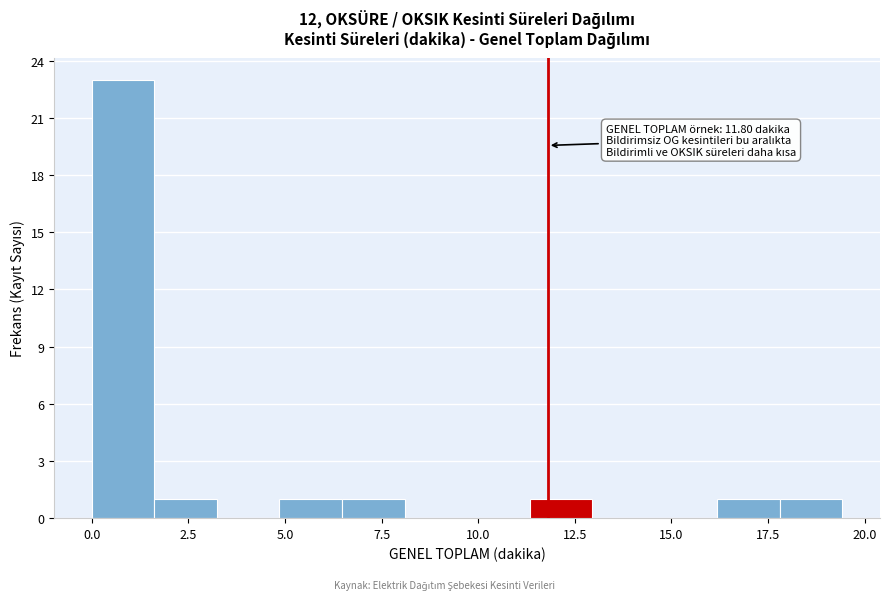

Read against the x-axis, roughly where is the centre of the tallest bar?

1.0